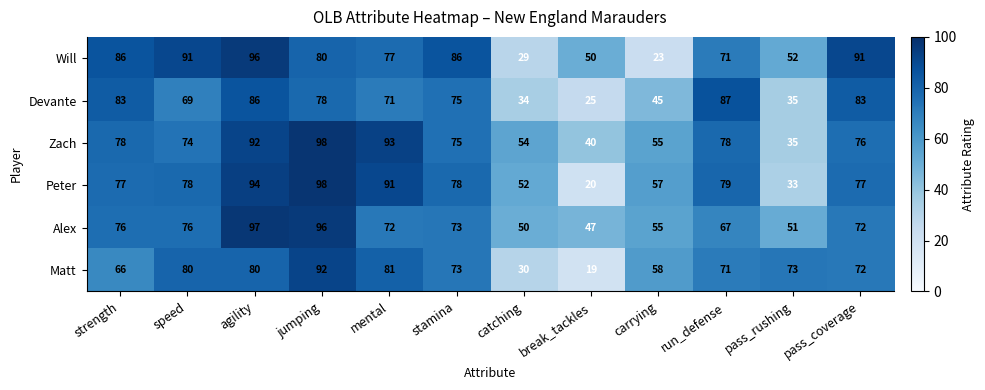

Which series has the widest spread of values?

Peter